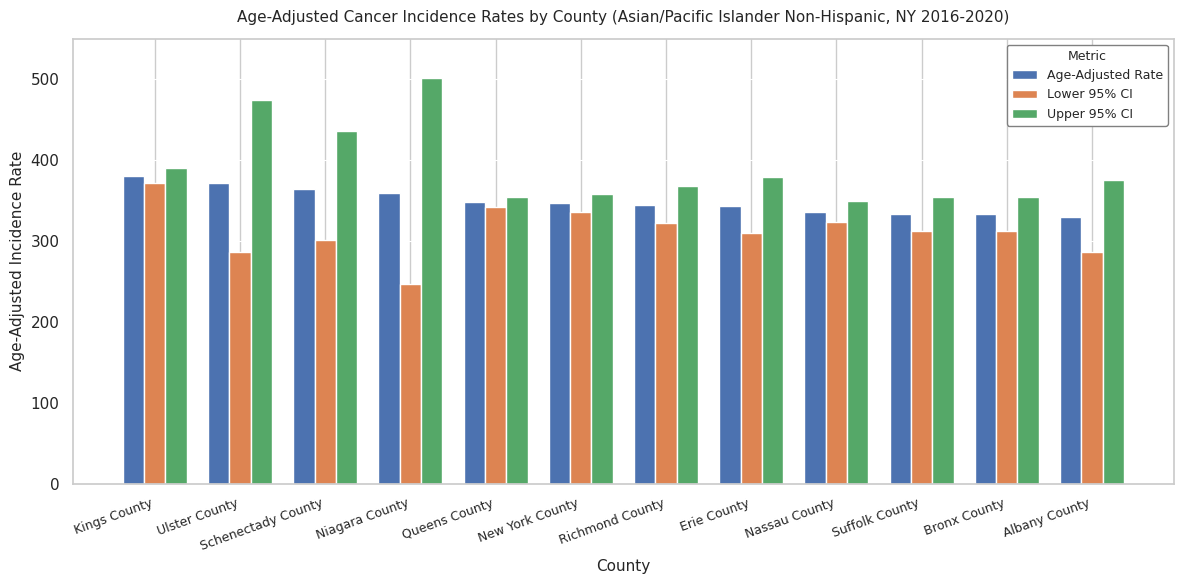

Rank the series at Albany County from lowest to highest value.

Lower 95% CI, Age-Adjusted Rate, Upper 95% CI